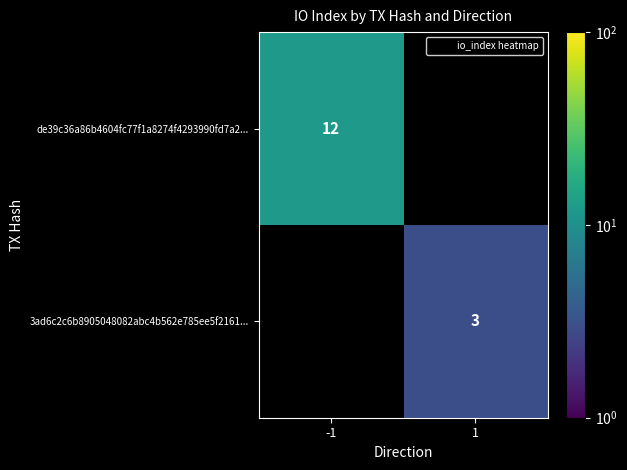

True or false: de39c36a86b4604fc77f1a8274f4293990fd7a2... has a value of 17.3 at -1.

False